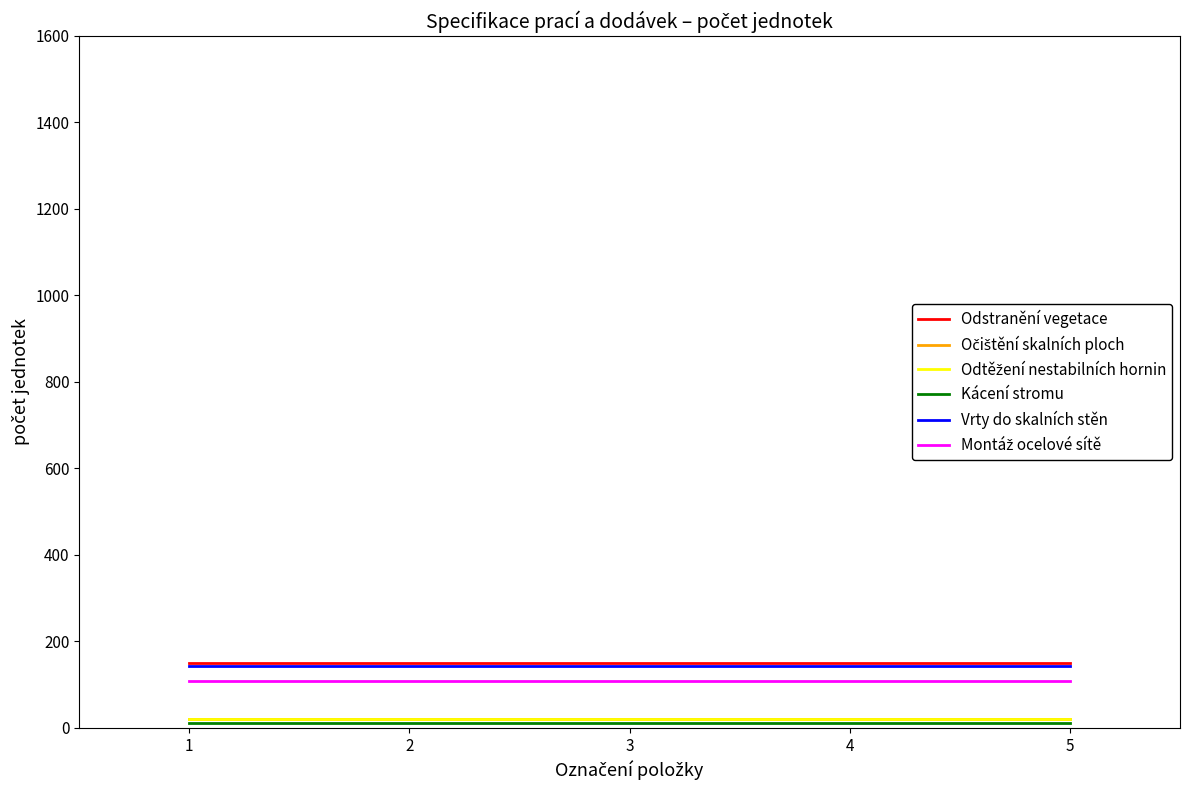

What is the sum of all Odstranění vegetace values?

750